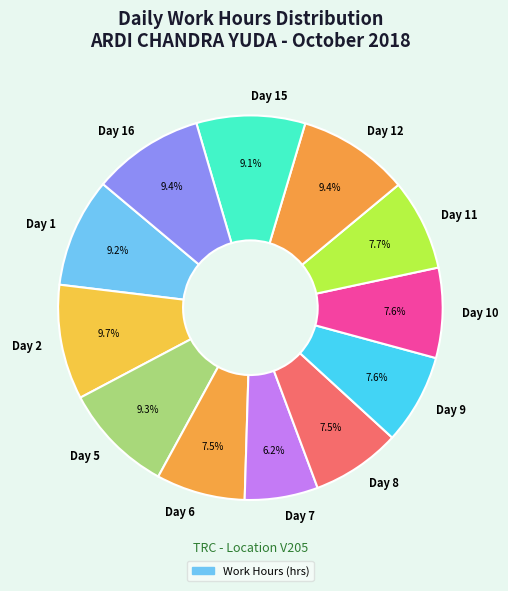

Between Day 11 and Day 7, which is larger?

Day 11